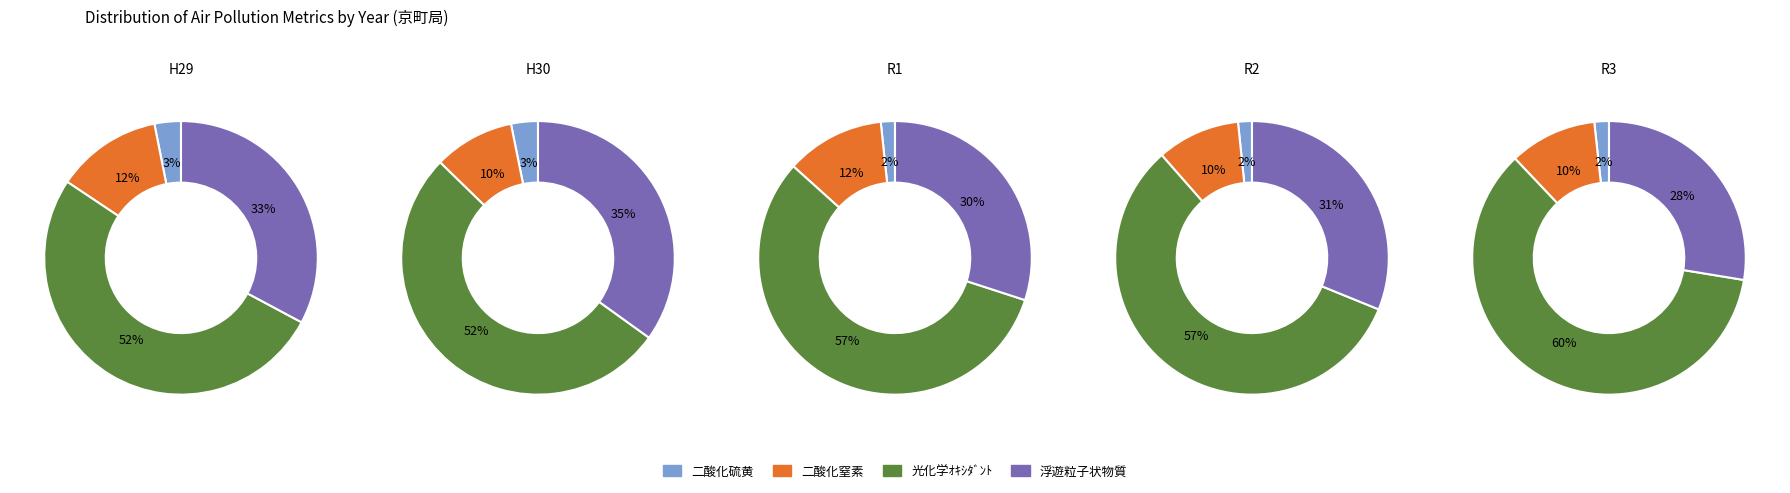

Rank the series at 2 from lowest to highest value.

二酸化硫黄, 二酸化窒素, 浮遊粒子状物質, 光化学ｵｷｼﾀﾞﾝﾄ